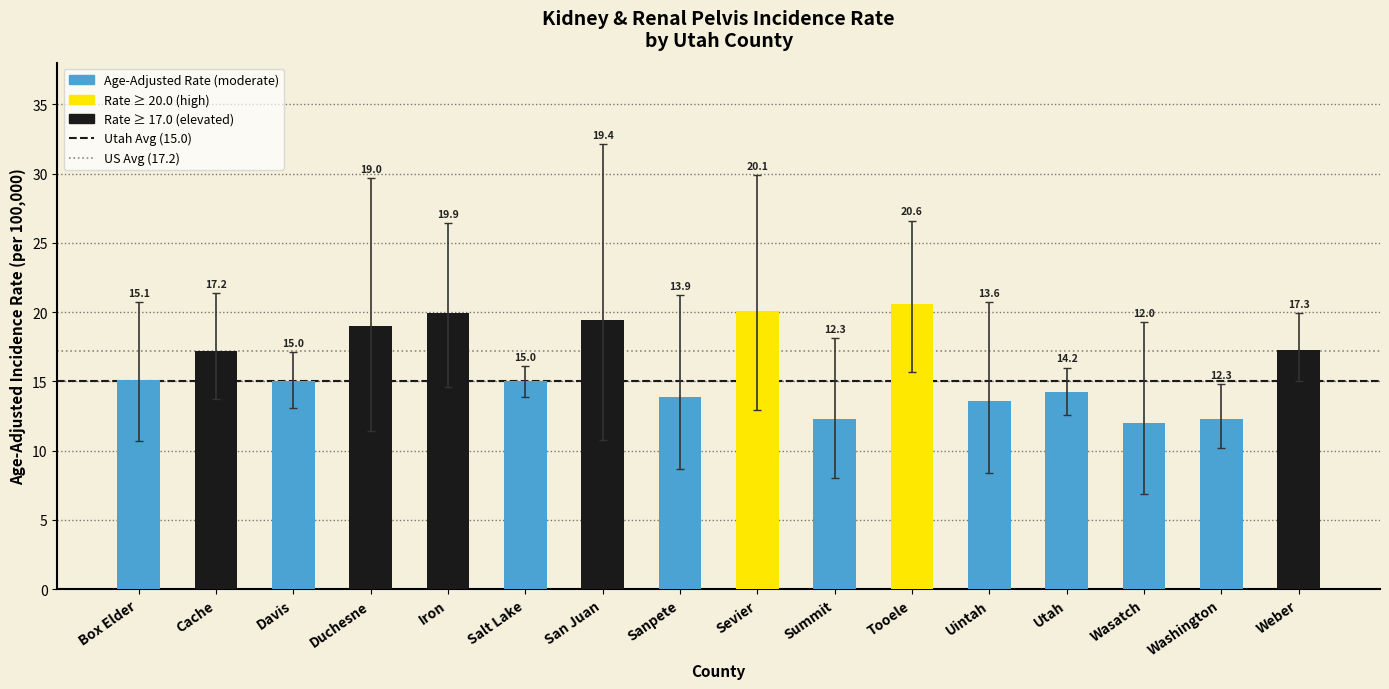

Reading left to right, transcribe all the data shown in this chart.

15.1	17.2	15.0	19.0	19.9	15.0	19.4	13.9	20.1	12.3	20.6	13.6	14.2	12.0	12.3	17.3